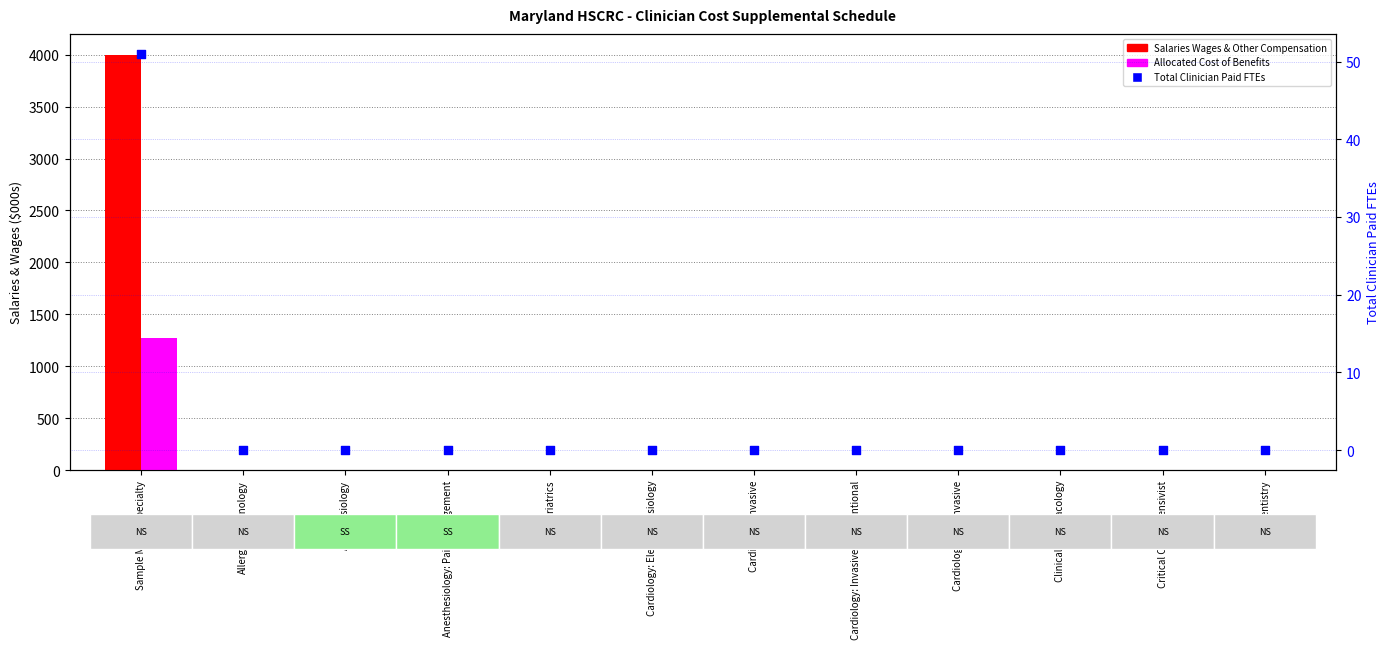

At how many categories does at least one series exceed 1394?

1